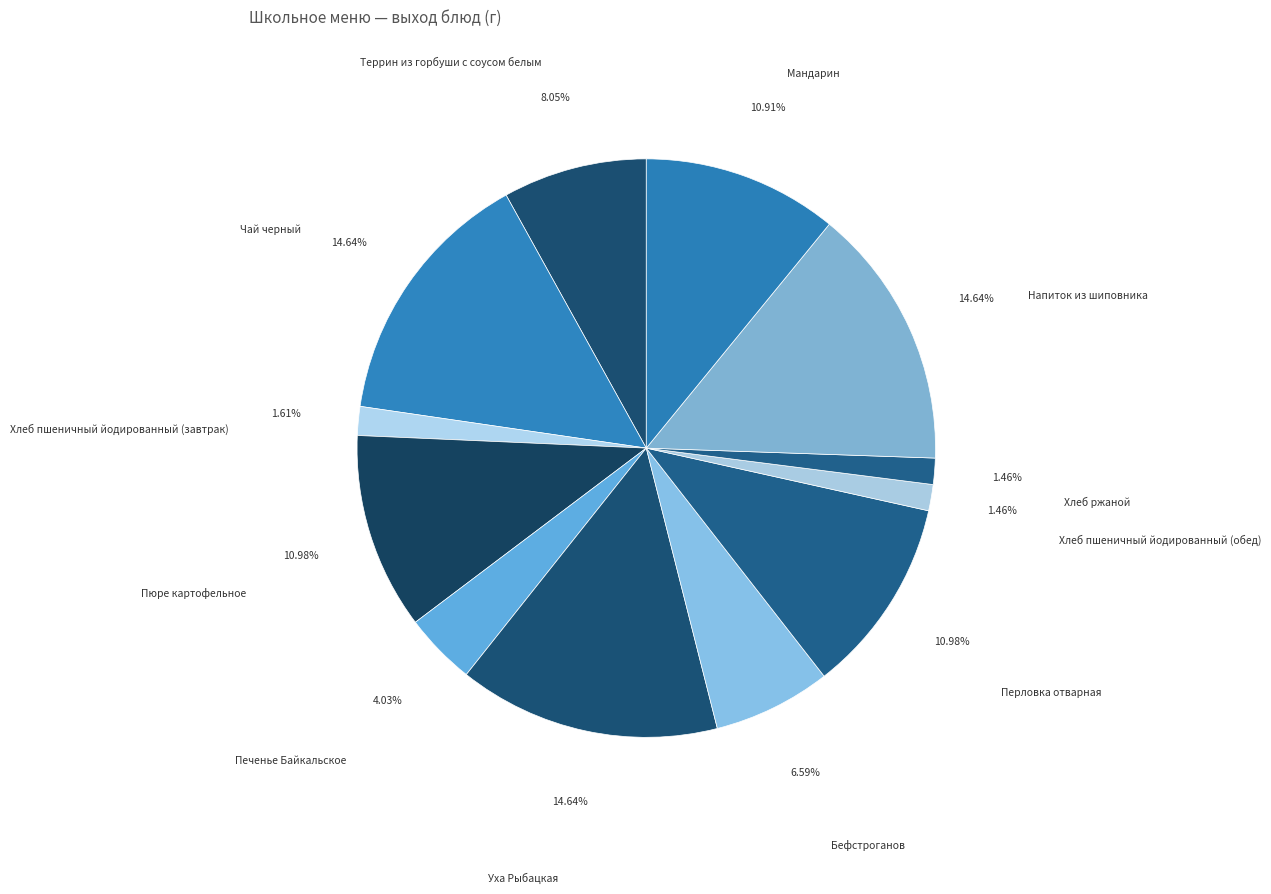

How many segments does this pie chart have?

12